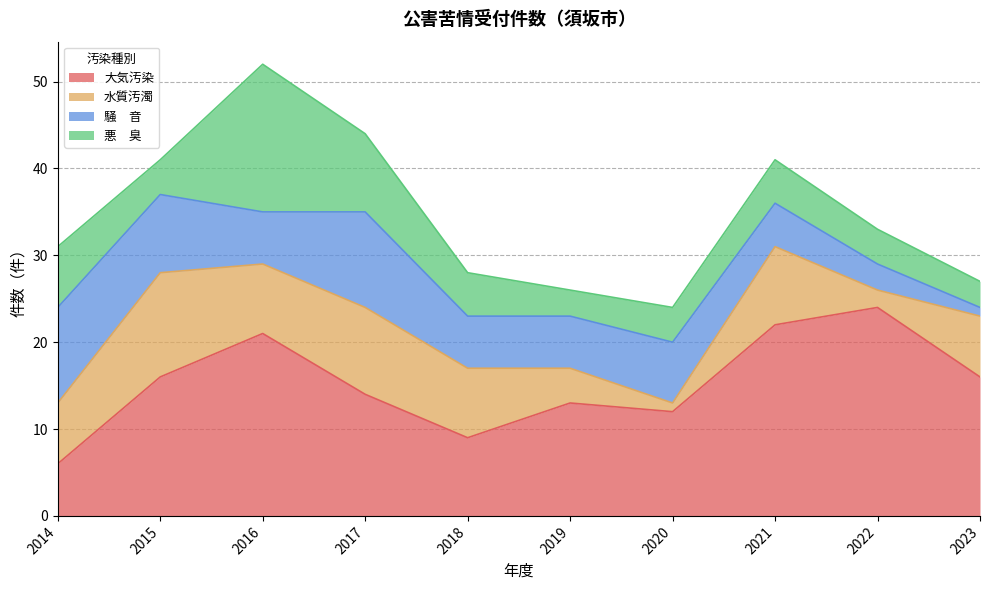

Where does the 悪　臭 series first go above 5?

2014